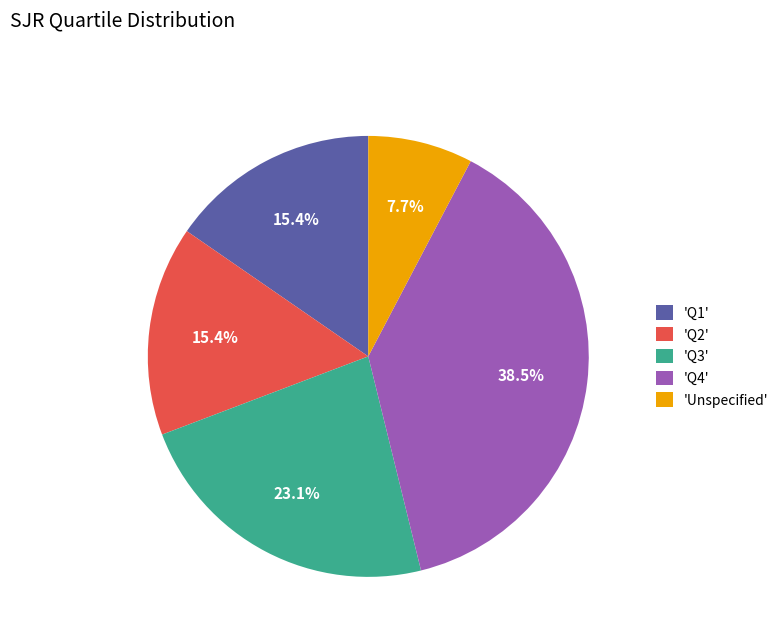

How many segments does this pie chart have?

5